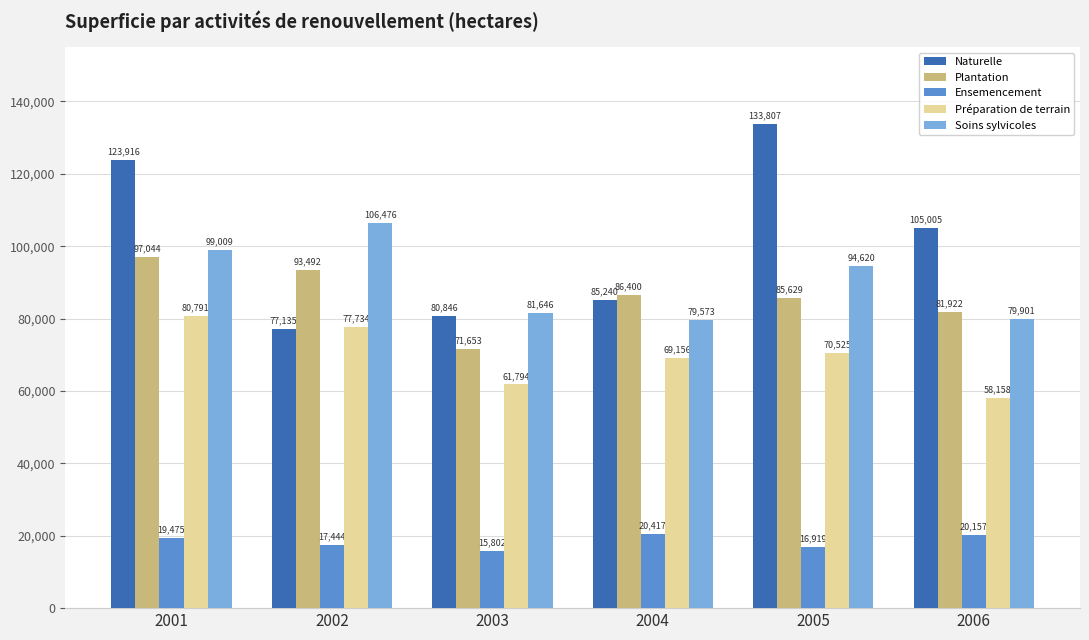

Reading left to right, extract all data points from this chart.

Naturelle: 123916	77135	80846	85240	133807	105005
Plantation: 97044	93492	71653	86400	85629	81922
Ensemencement: 19475	17444	15802	20417	16919	20157
Préparation de terrain: 80791	77734	61794	69156	70525	58158
Soins sylvicoles: 99009	106476	81646	79573	94620	79901